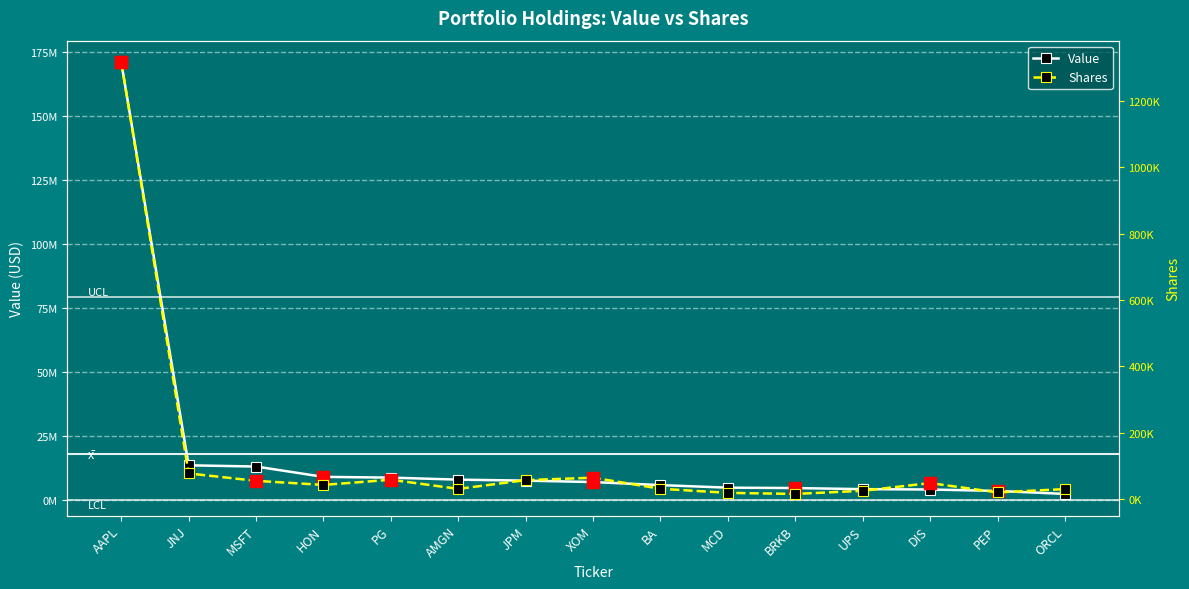

What is the average value of the Shares series?

125869